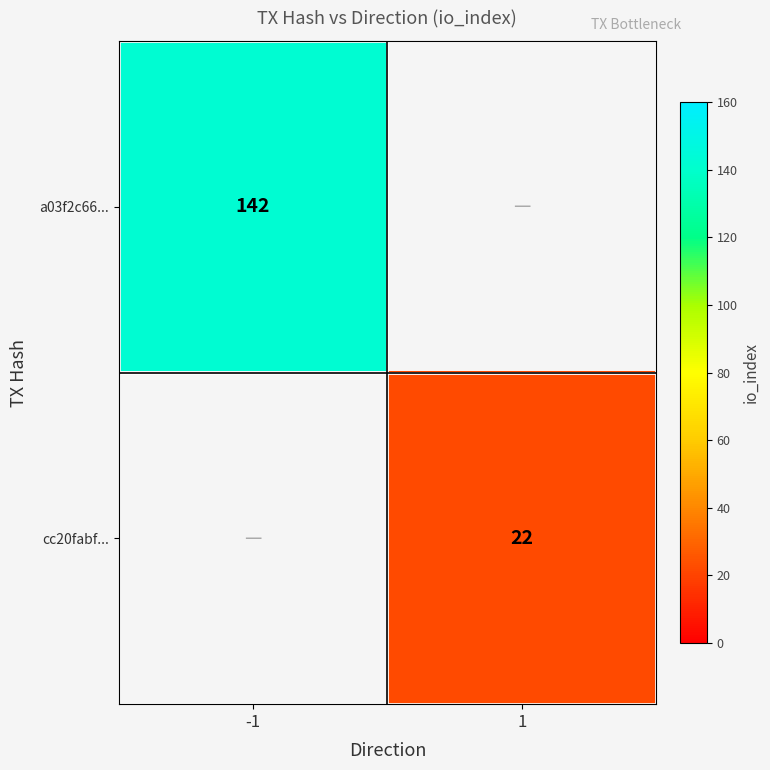

The value of a03f2c66... at -1 is 99. True or false?

False